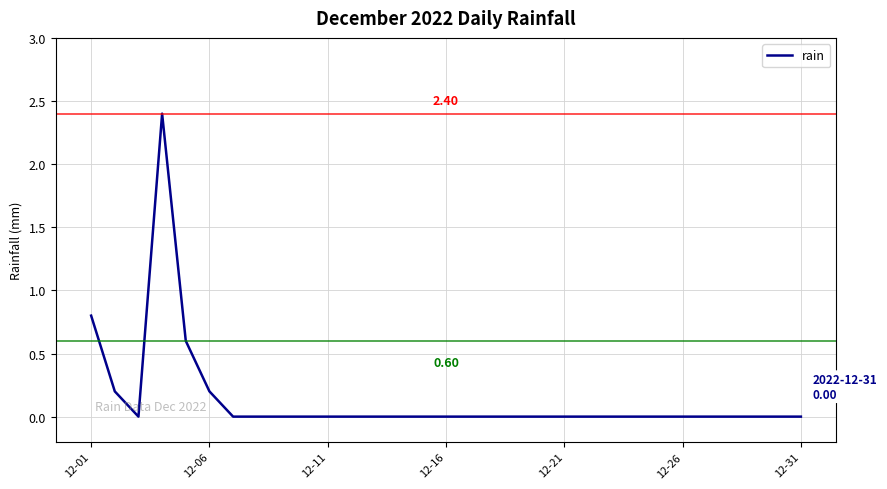

What is the difference between the maximum and minimum values?

2.4